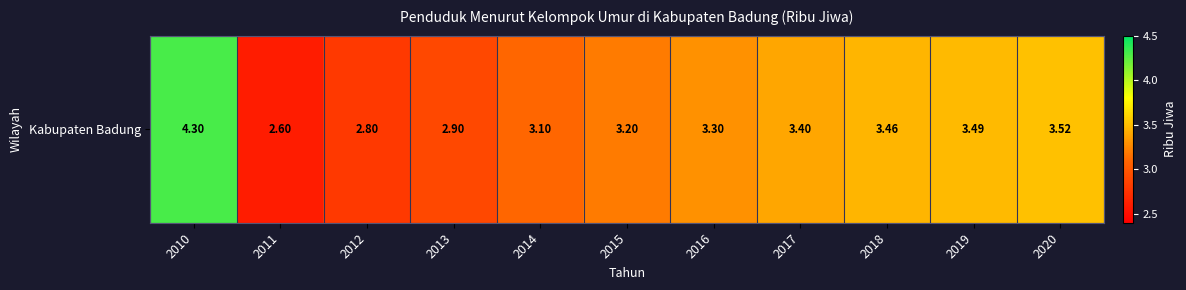

The chart shows a value of 3.5 at 2020. True or false?

True